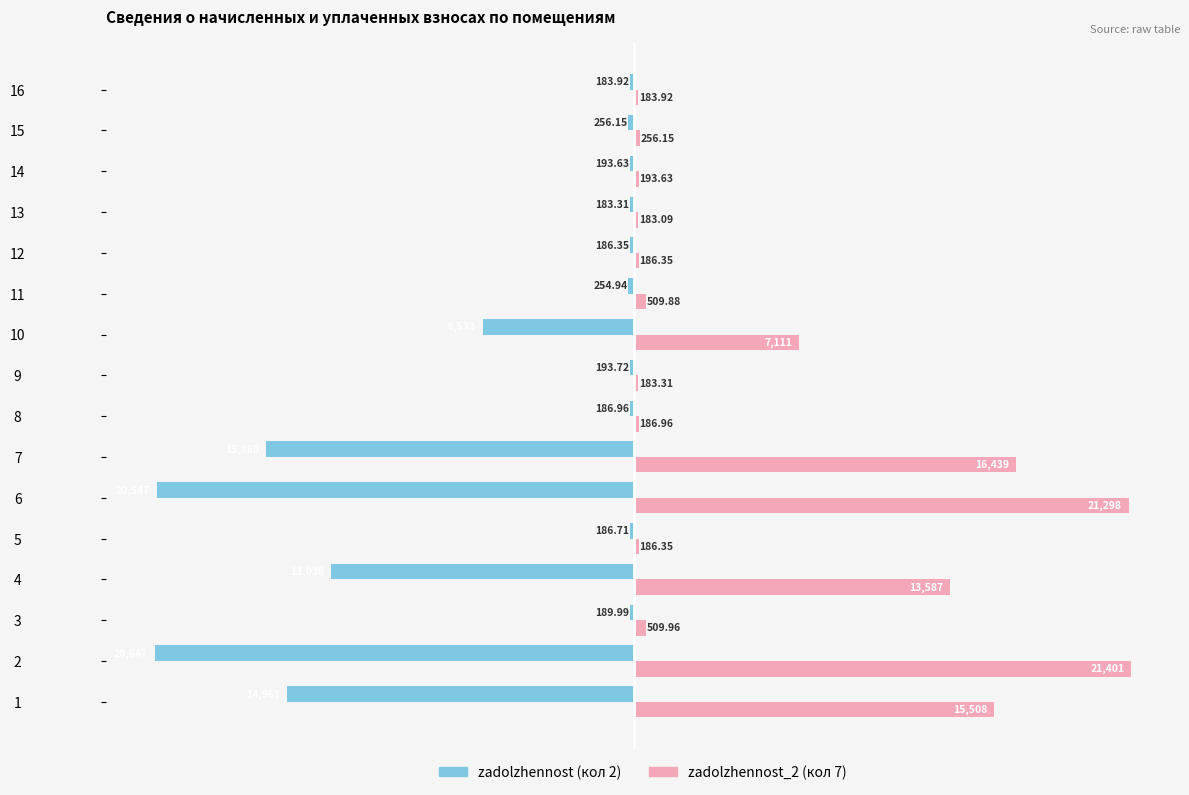

What is the total value across all series at 6?

750.2